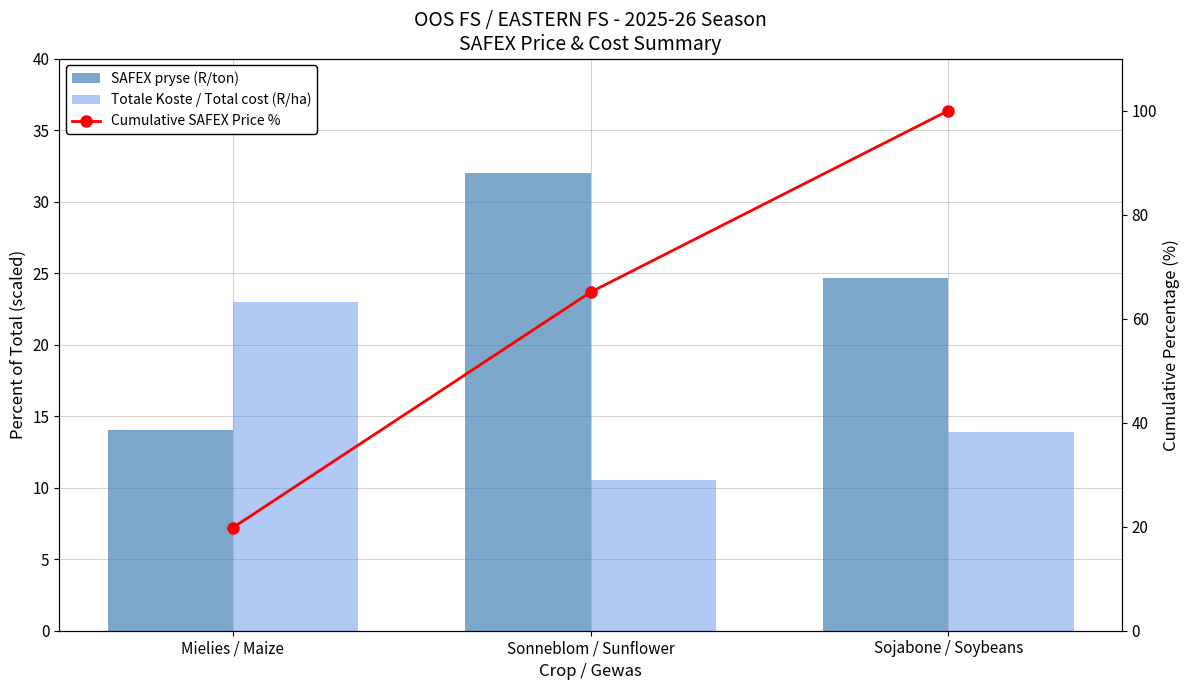

Is it true that Cumulative SAFEX Price % equals 100.0 at Sojabone / Soybeans?

True